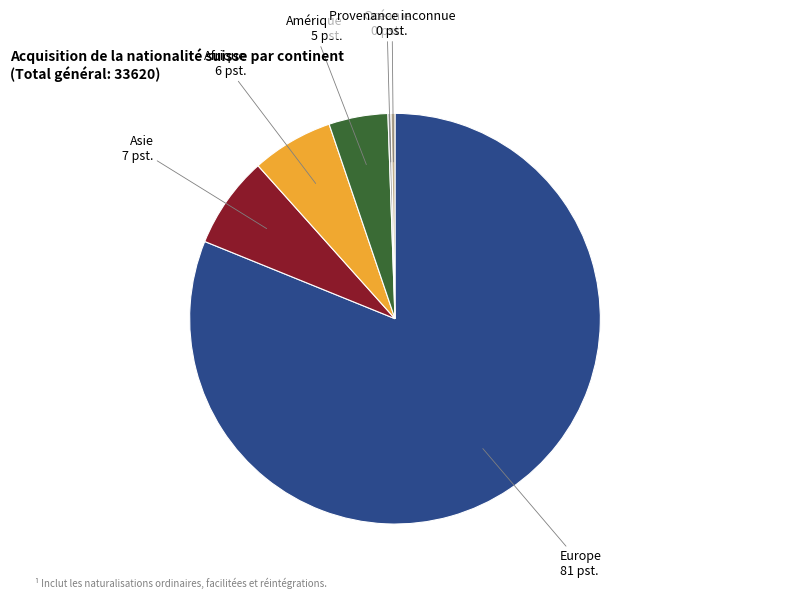

What is the majority slice?

Europe